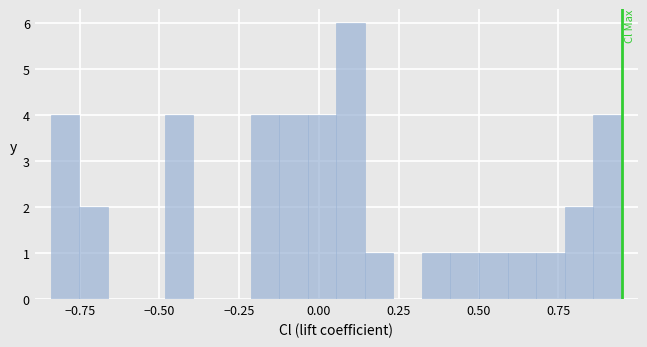

Around what value on the x-axis is the tallest bar? Give the approximate position of its centre, as read against the axis.

0.10